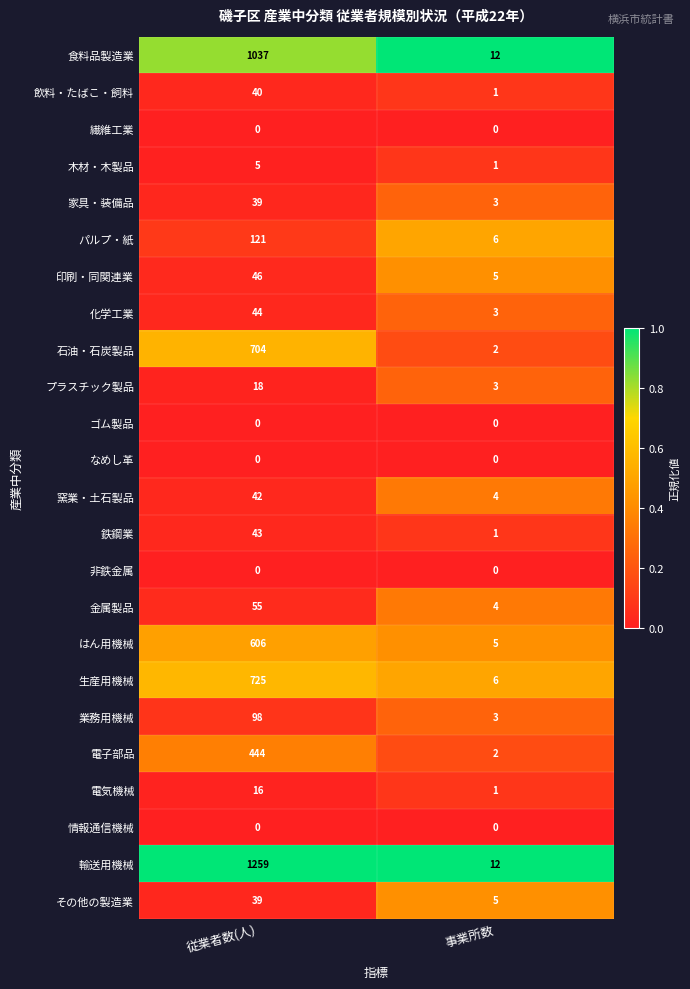

Which series has the largest total across all categories?

輸送用機械